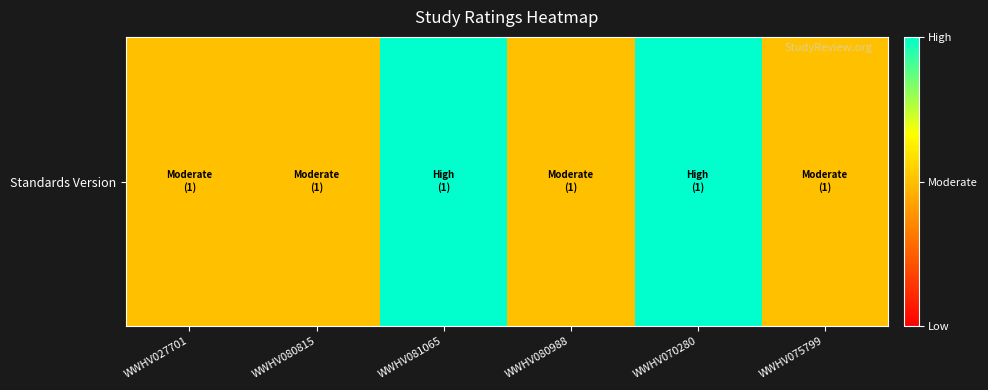

What is the maximum value shown in the chart?

1.0